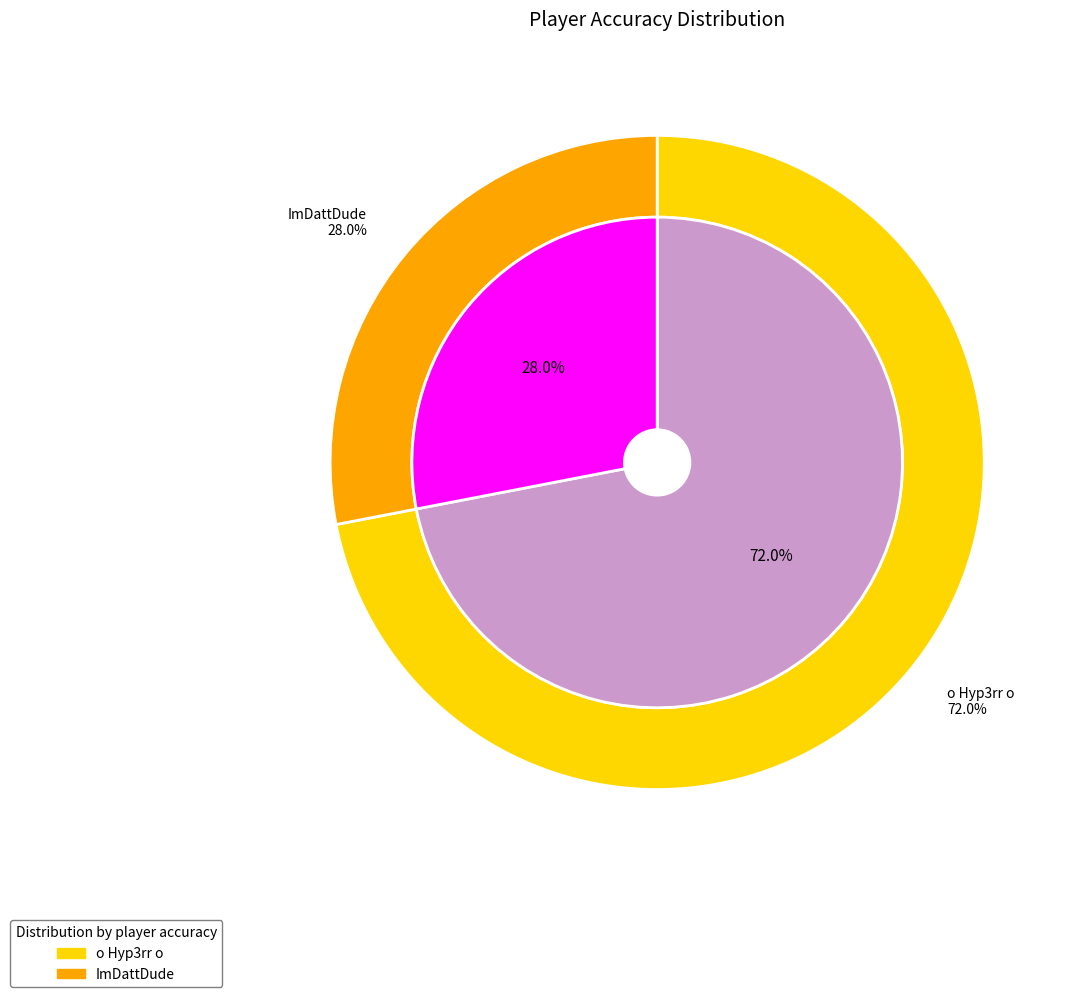

Does o Hyp3rr o account for over 50% of the chart?

Yes